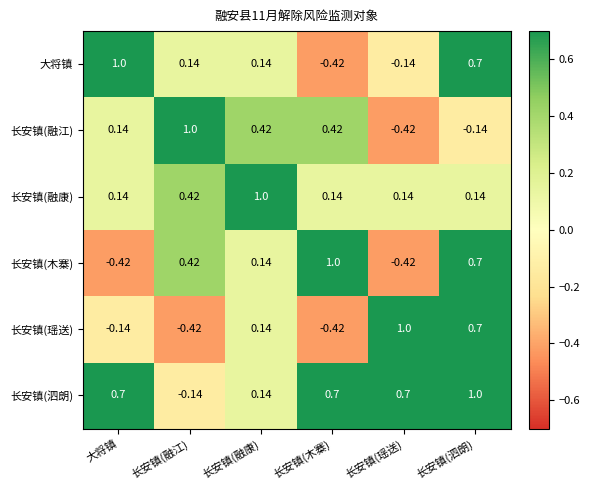

Which series has the largest total across all categories?

长安镇(泗朗)